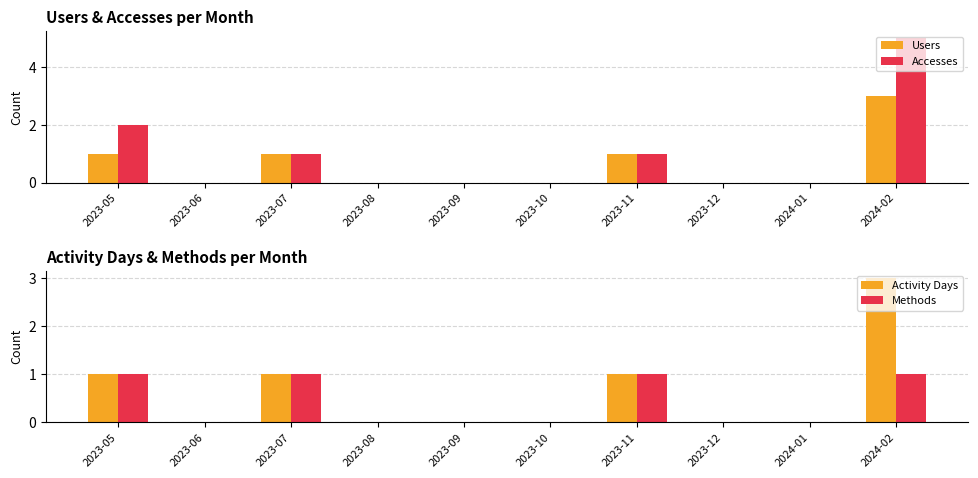

Which label corresponds to the smallest value in the chart?

2023-06